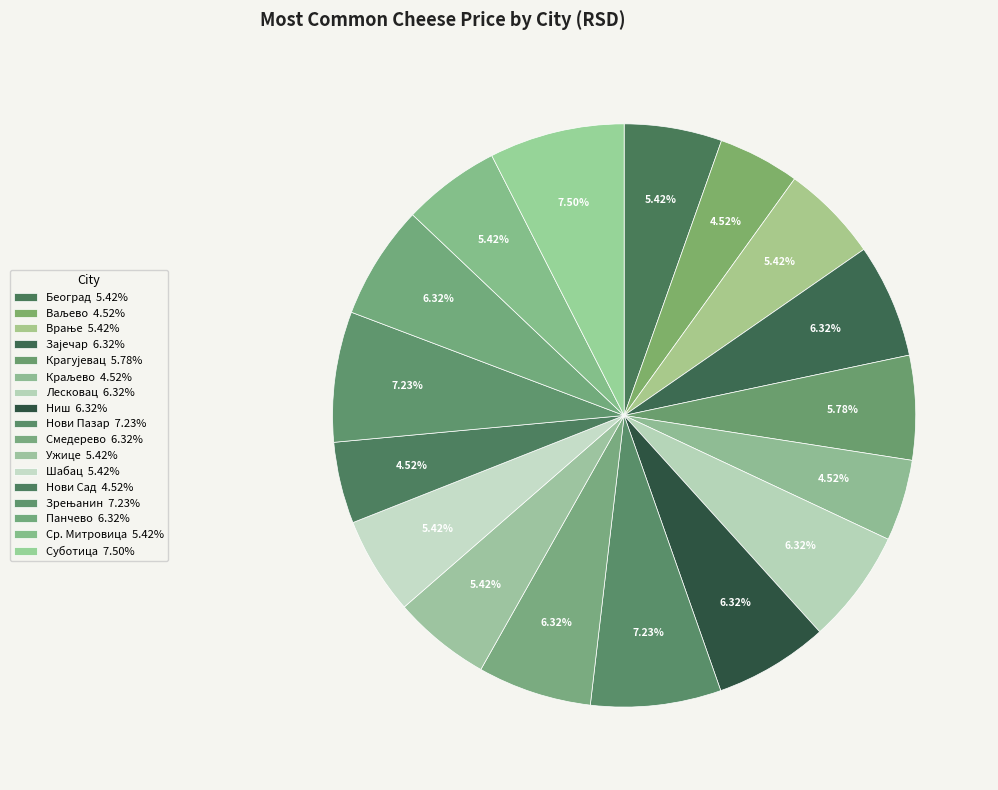

To the nearest percent, what is the combined percentage of Ср. Митровица and Ниш?

12%